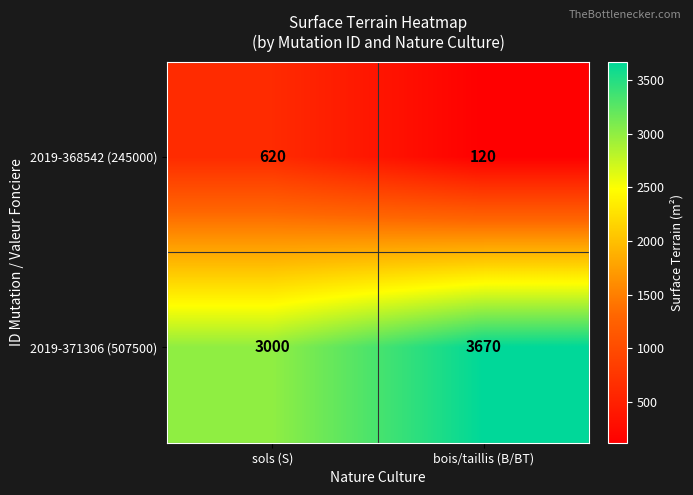

At which label is 2019-371306 (507500) closest to 3335?

sols (S)